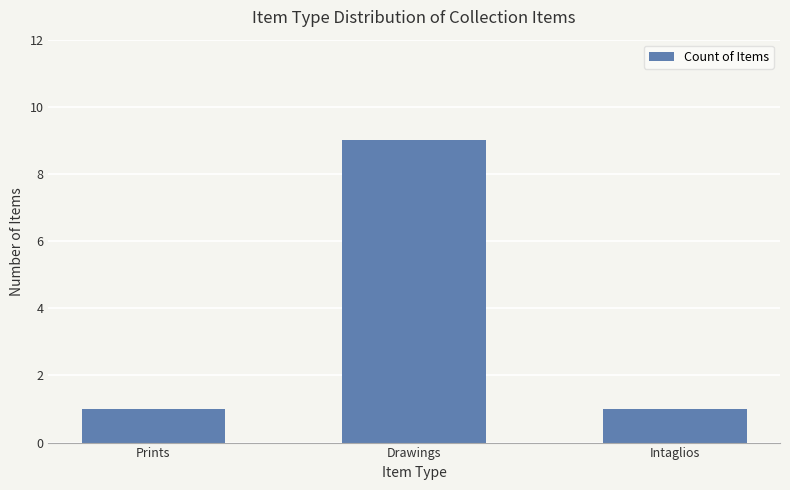

Reading left to right, what are all the values shown in this chart?

1	9	1